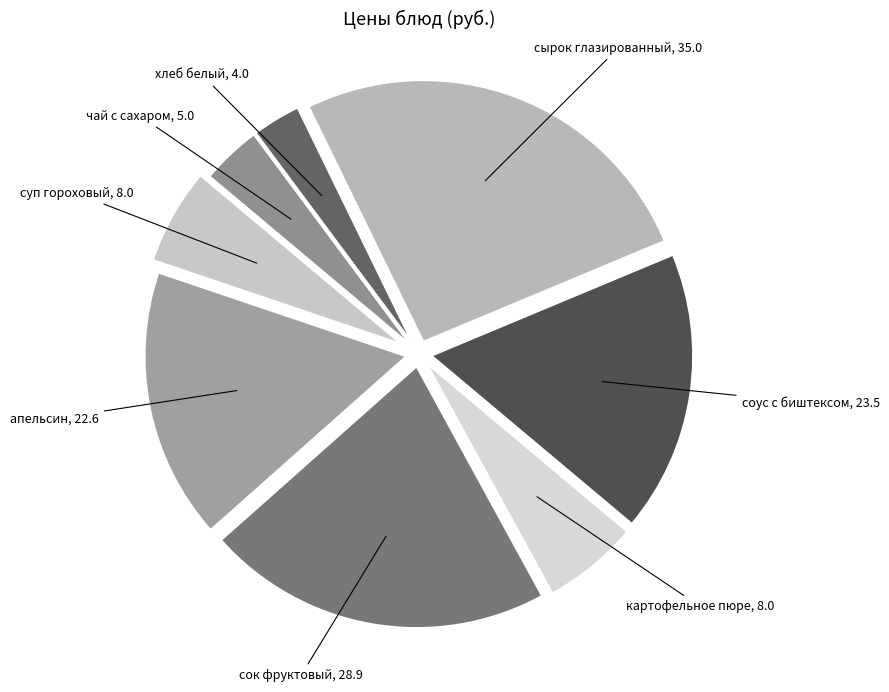

Which category has the biggest portion of the pie?

сырок глазированный